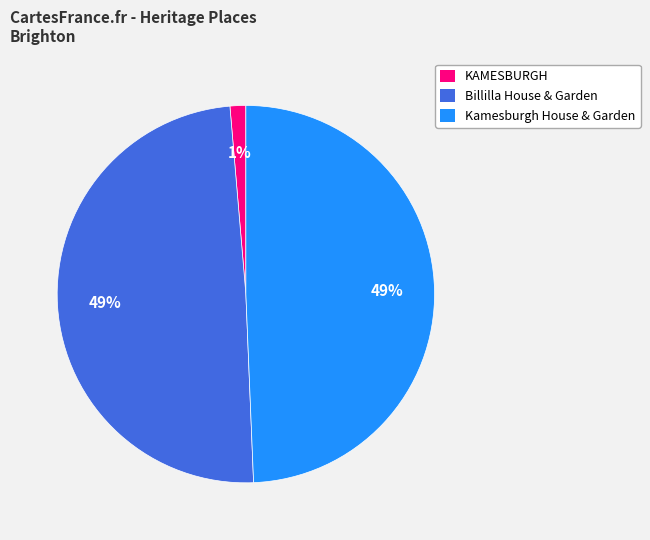

How many segments does this pie chart have?

3